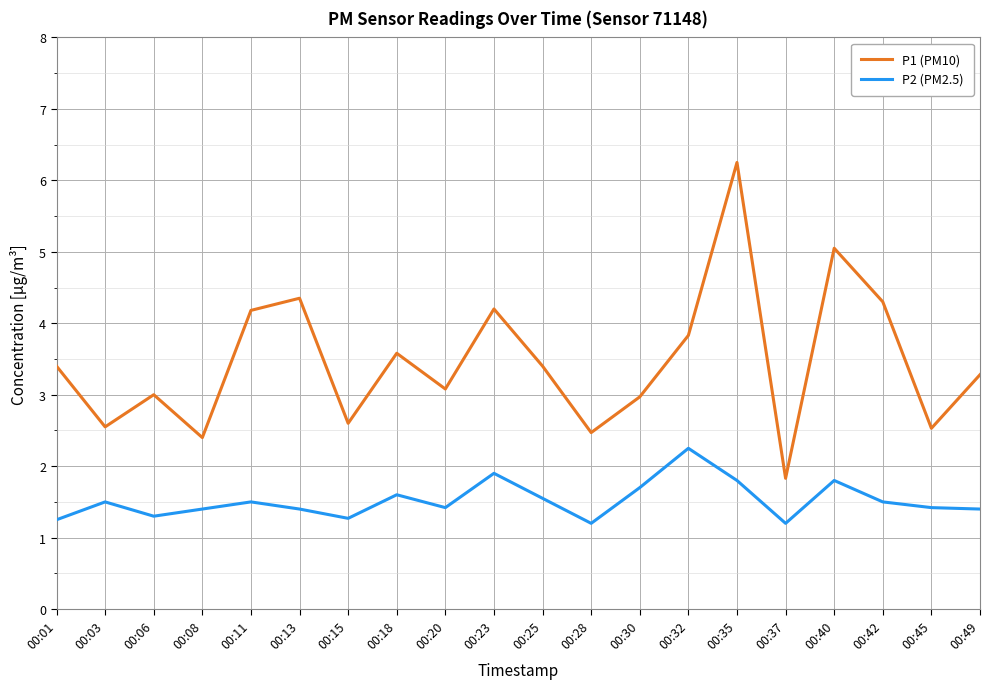

True or false: P2 (PM2.5) and P1 (PM10) intersect in this chart.

False